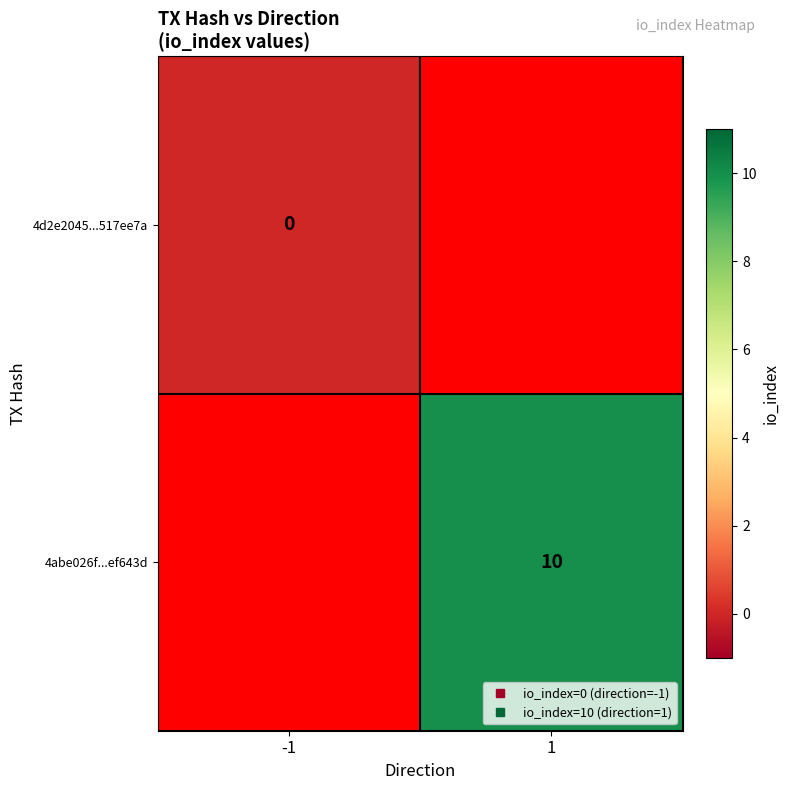

The value of 4abe026f...ef643d at 1 is 13.6. True or false?

False